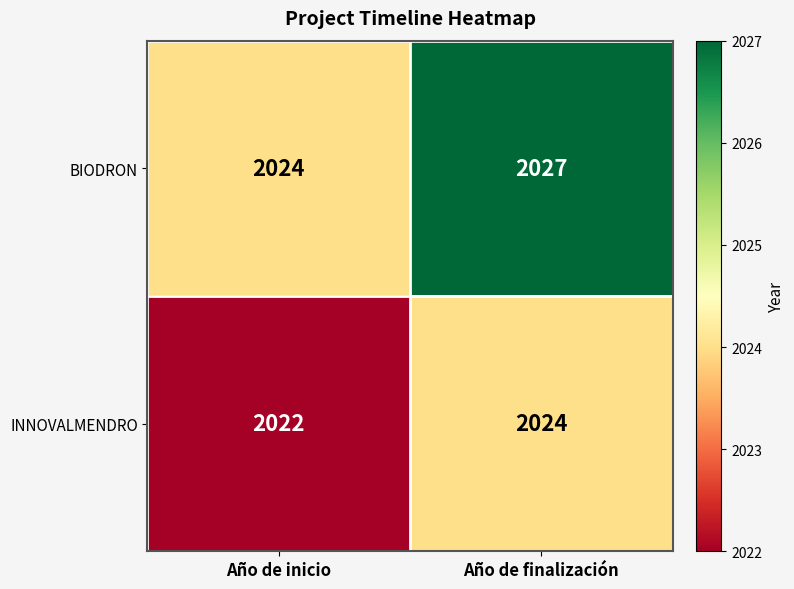

At which category does the chart reach its minimum across all series?

Año de inicio